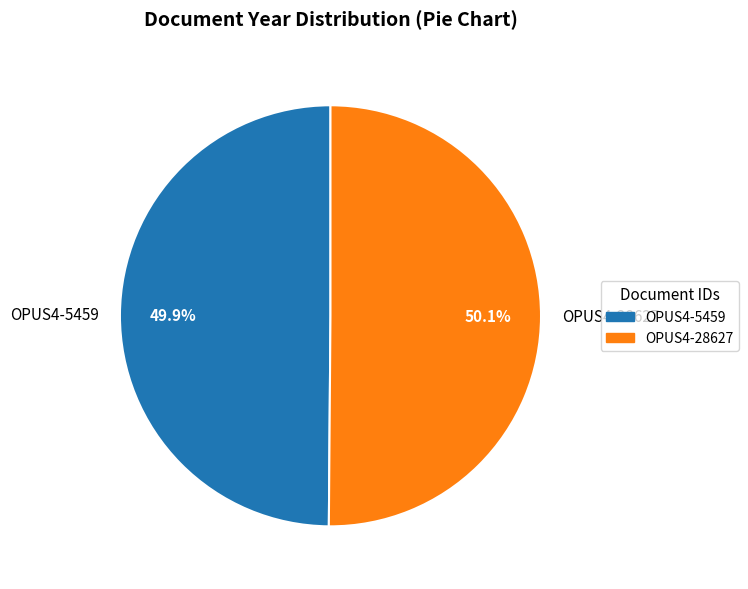

How many slices are in this pie chart?

2